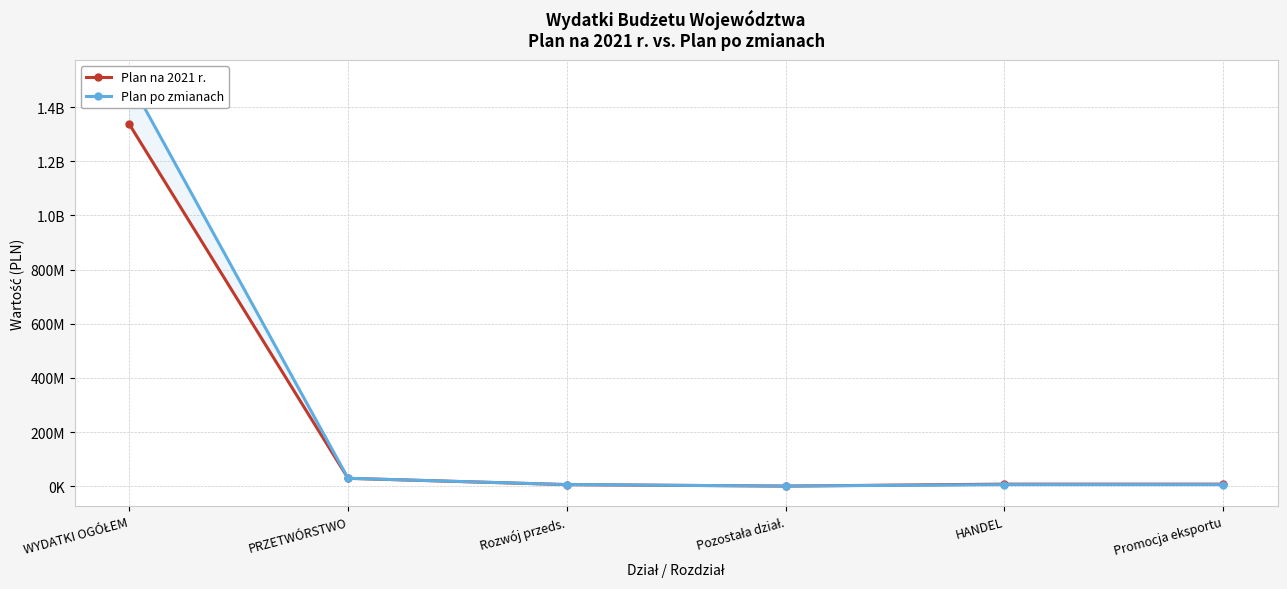

How many data points does each series have?

6